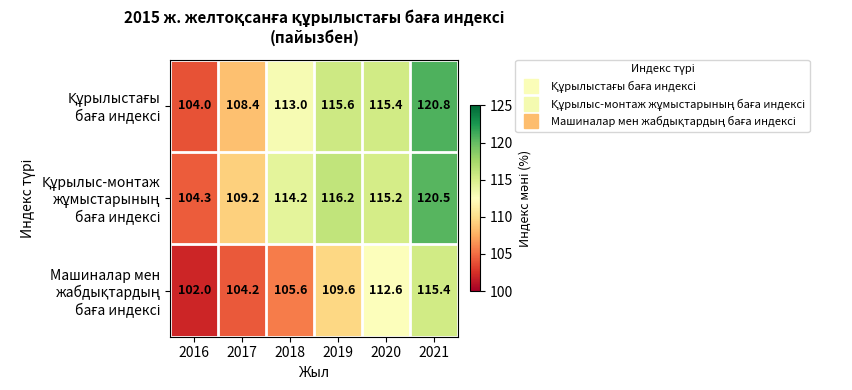

What is the smallest value displayed?

102.0